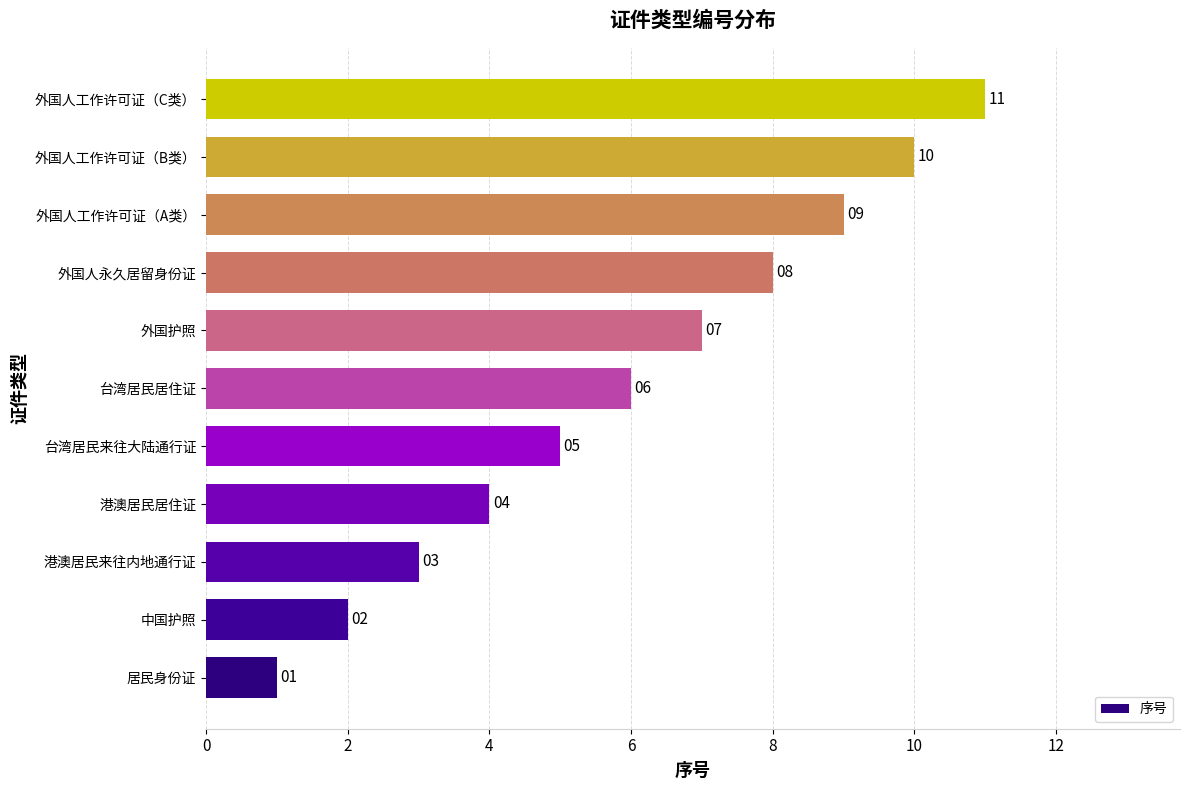

What is the difference between the maximum and minimum values?

10